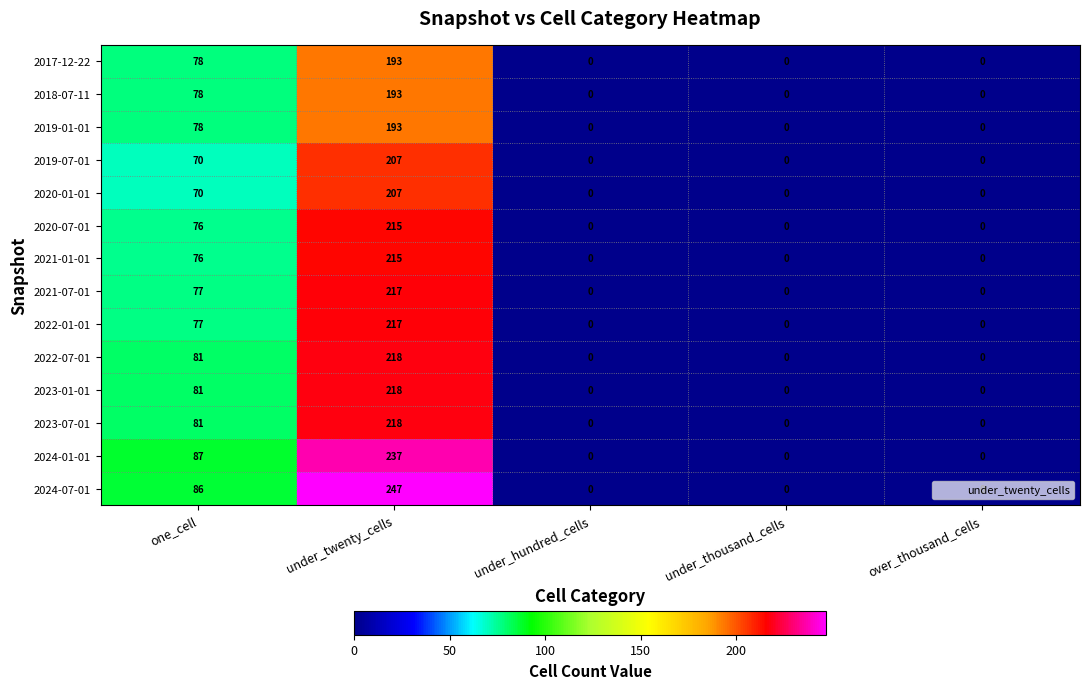

At how many categories does at least one series exceed 220?

1